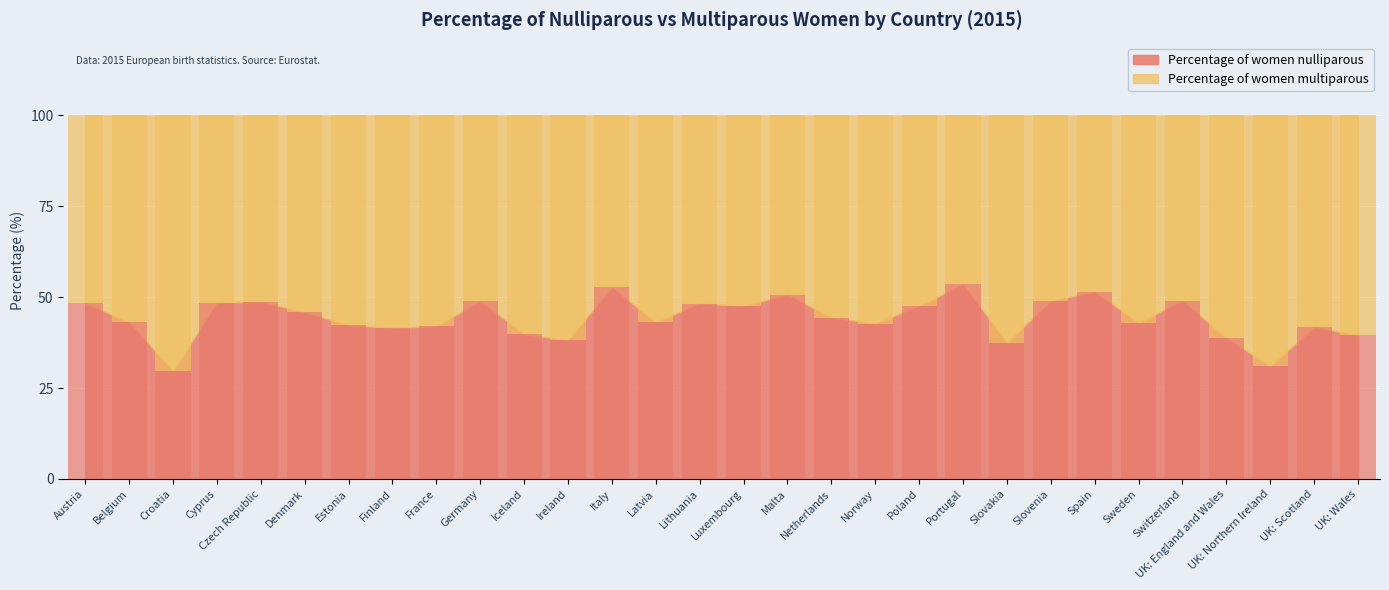

At which category is the sum across all series the highest?

Austria